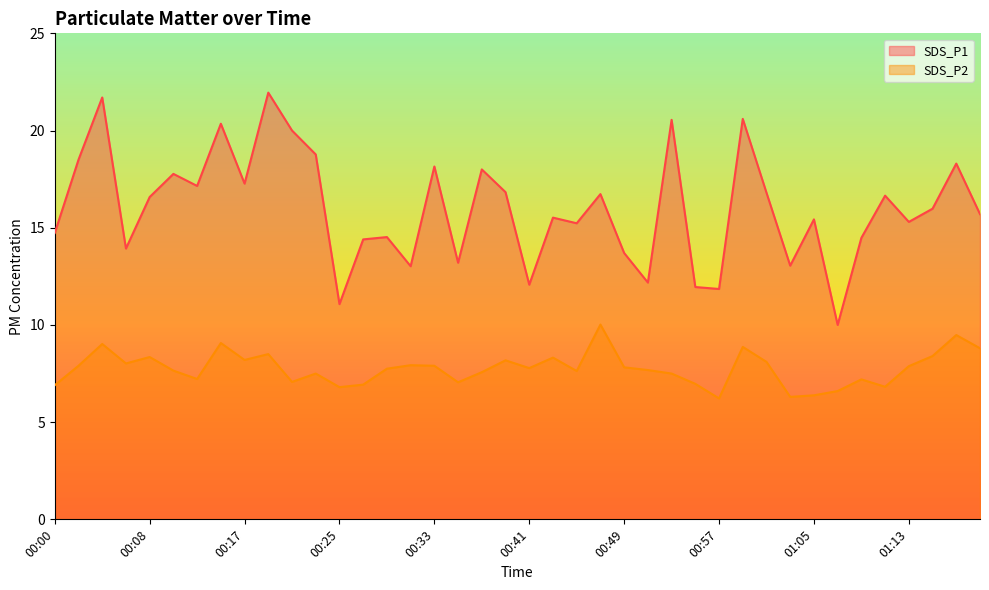

Read the SDS_P2 value at 00:49.

7.8